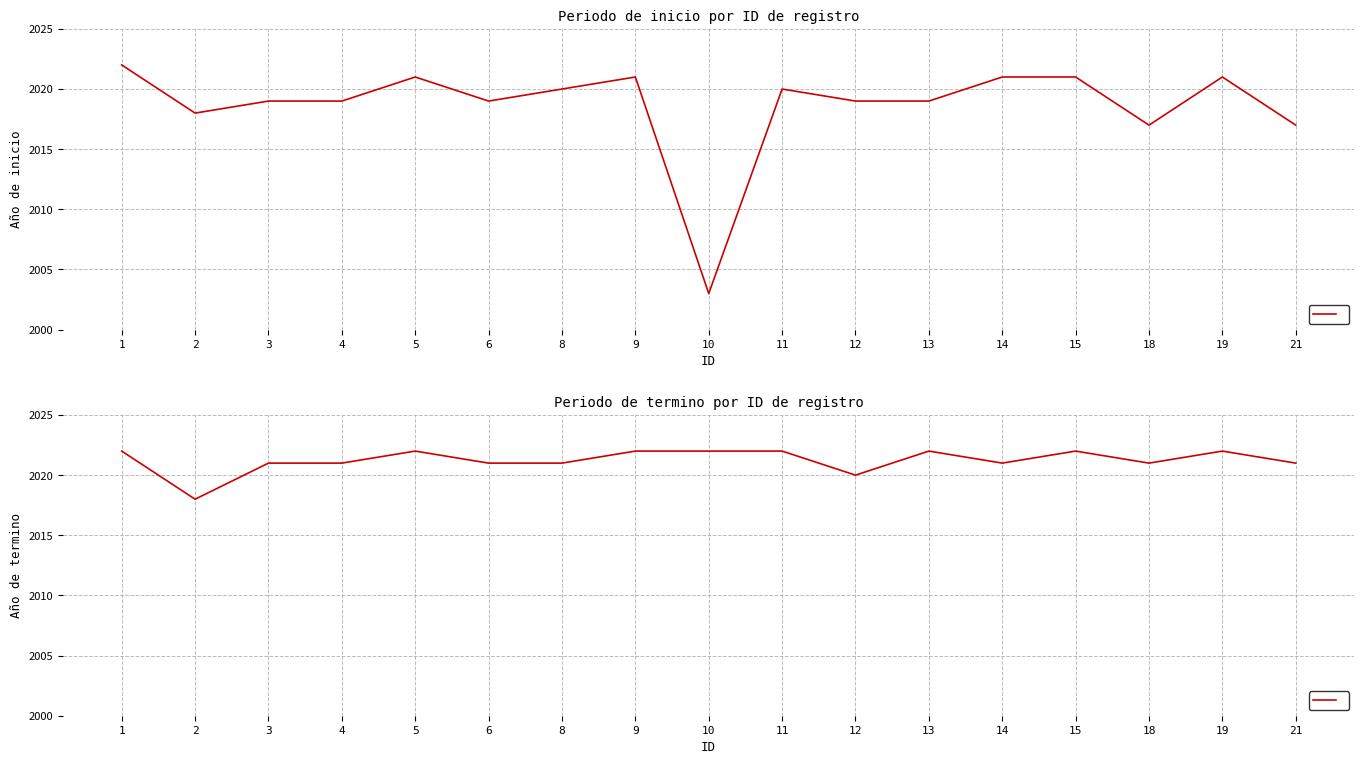

The Periodo termino series shows 1155 at 19. True or false?

False